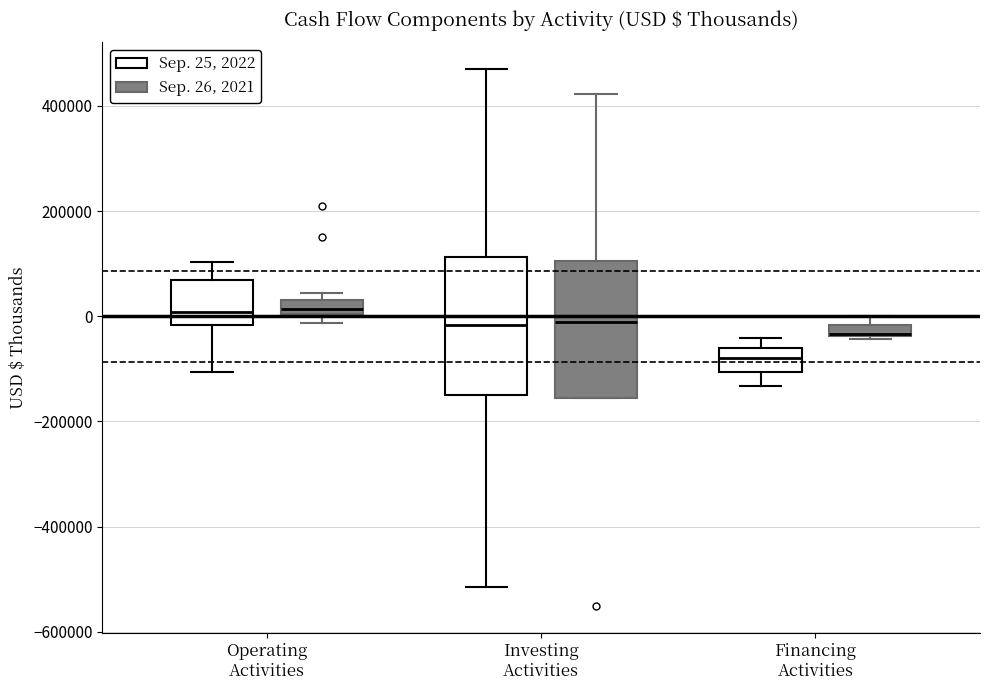

Where is the upper edge of the box for Operating Activities (Sep. 25, 2022) on the y-axis? The values are not printed on the chart, so give them approximately, as read against the axis.

60000